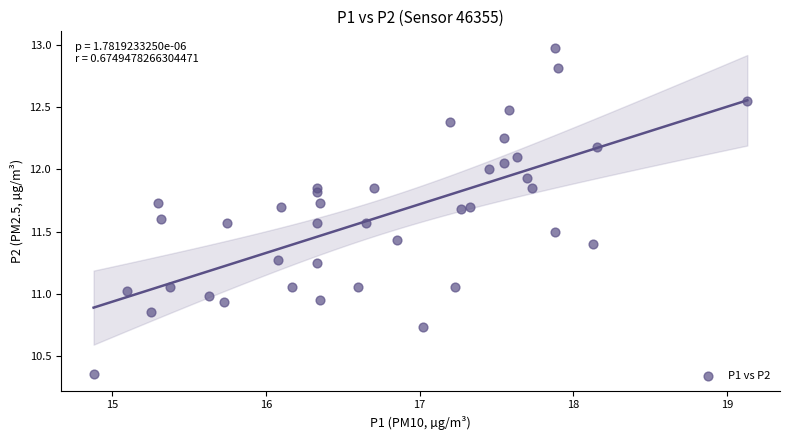

What is the range of Y values (max minus min)?

2.6